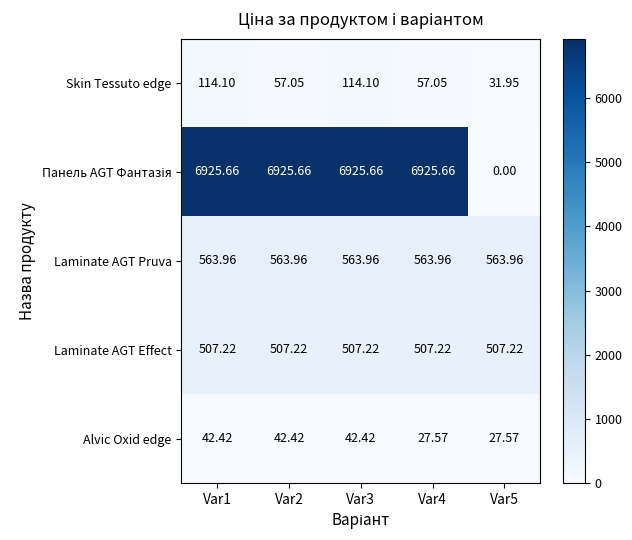

Between Var1 and Var2, which series saw the biggest shift?

Skin Tessuto edge